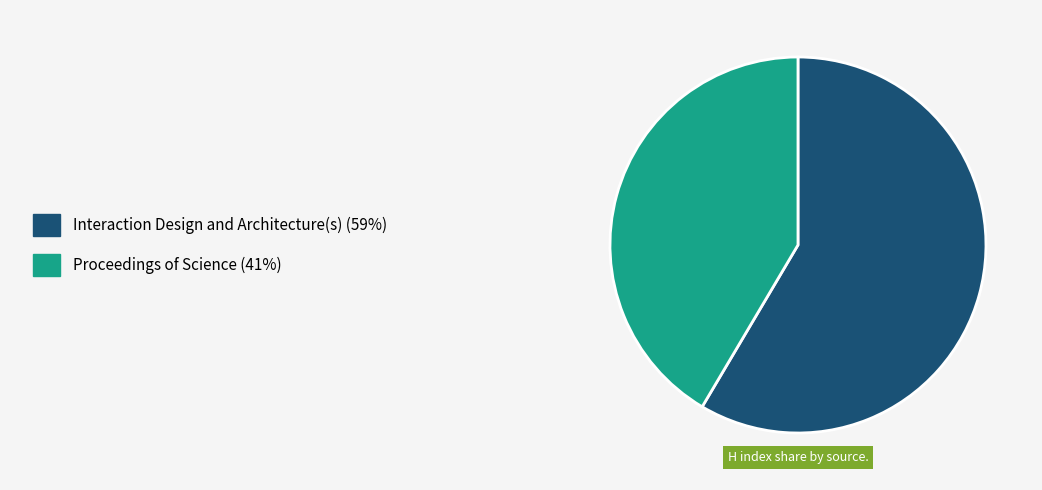

Is there any slice that represents more than half of the pie?

Yes